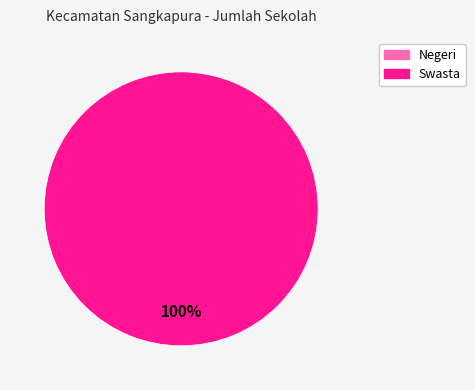

To the nearest percent, what is the average slice percentage?

50%